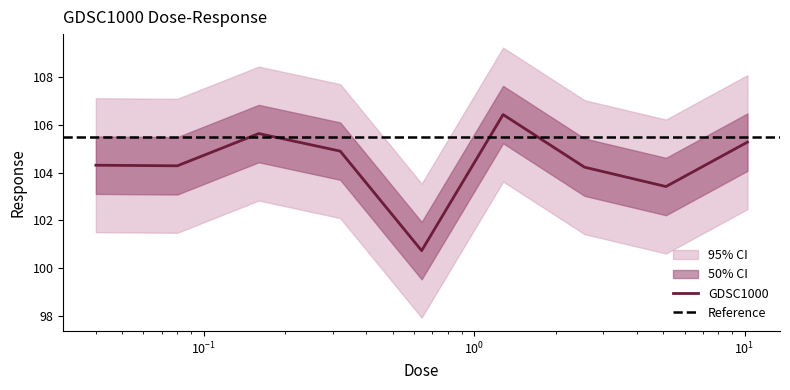

What is the value of the 6th point from the left?

106.4